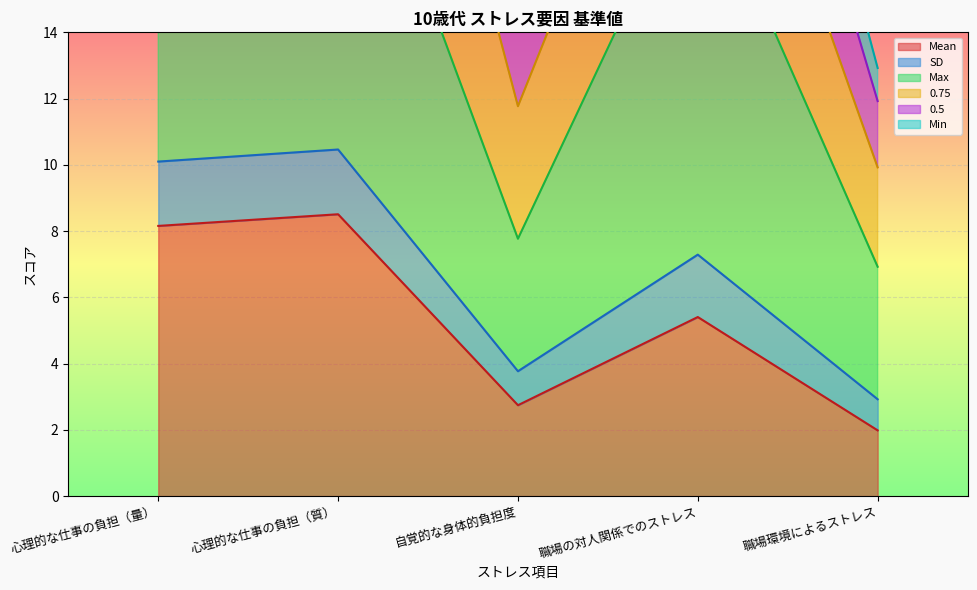

Where does the Mean series first go above 5?

心理的な仕事の負担（量）